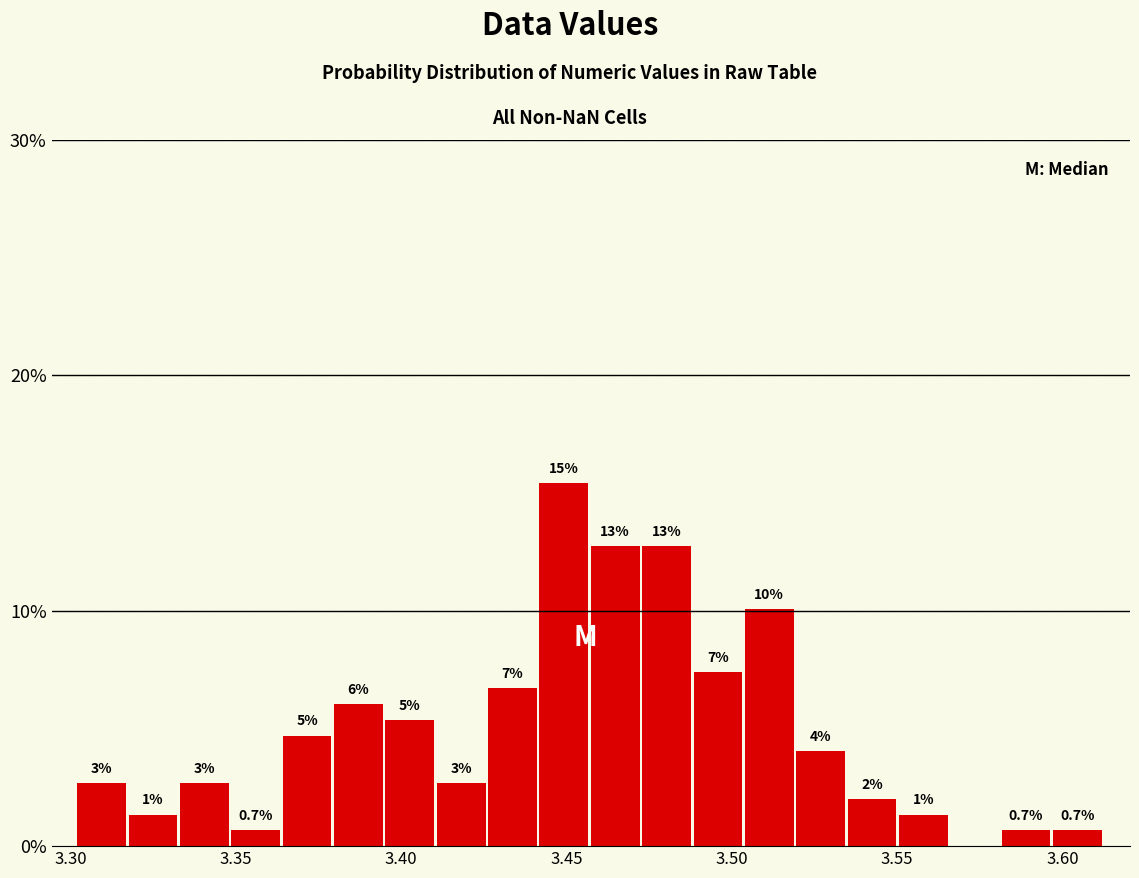

Read against the x-axis, roughly where is the centre of the tallest bar?

3.450